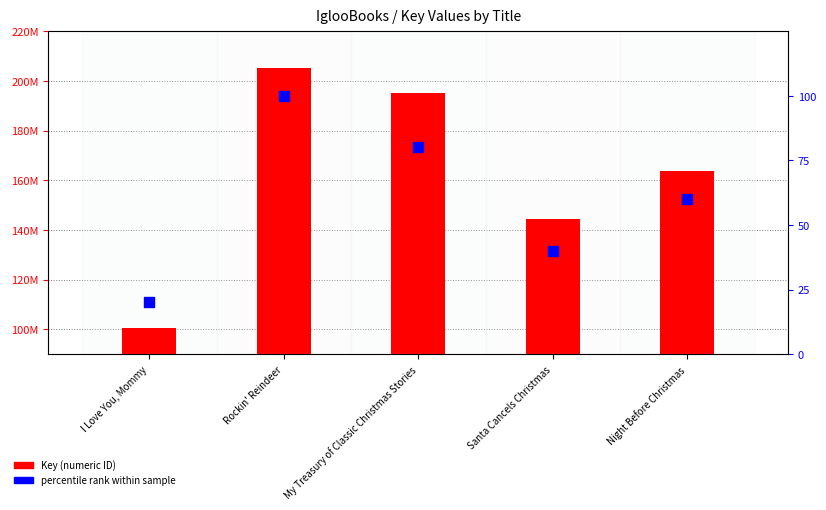

Which series contains the highest Y value?

Key (numeric ID)